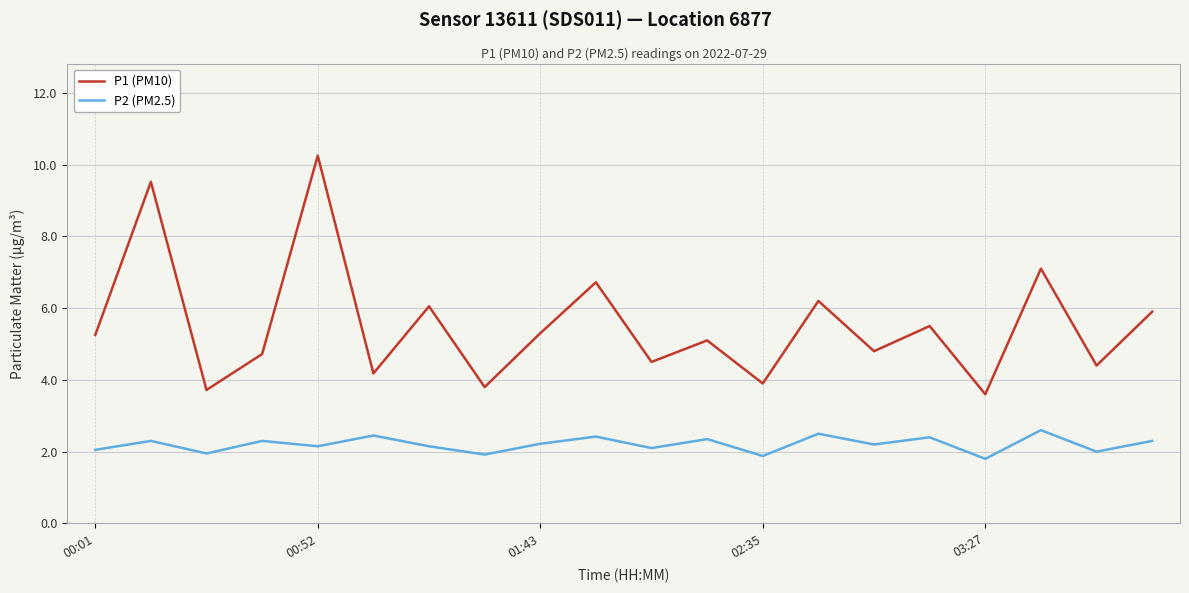

How many interior local valleys does the P1 (PM10) series have?

8